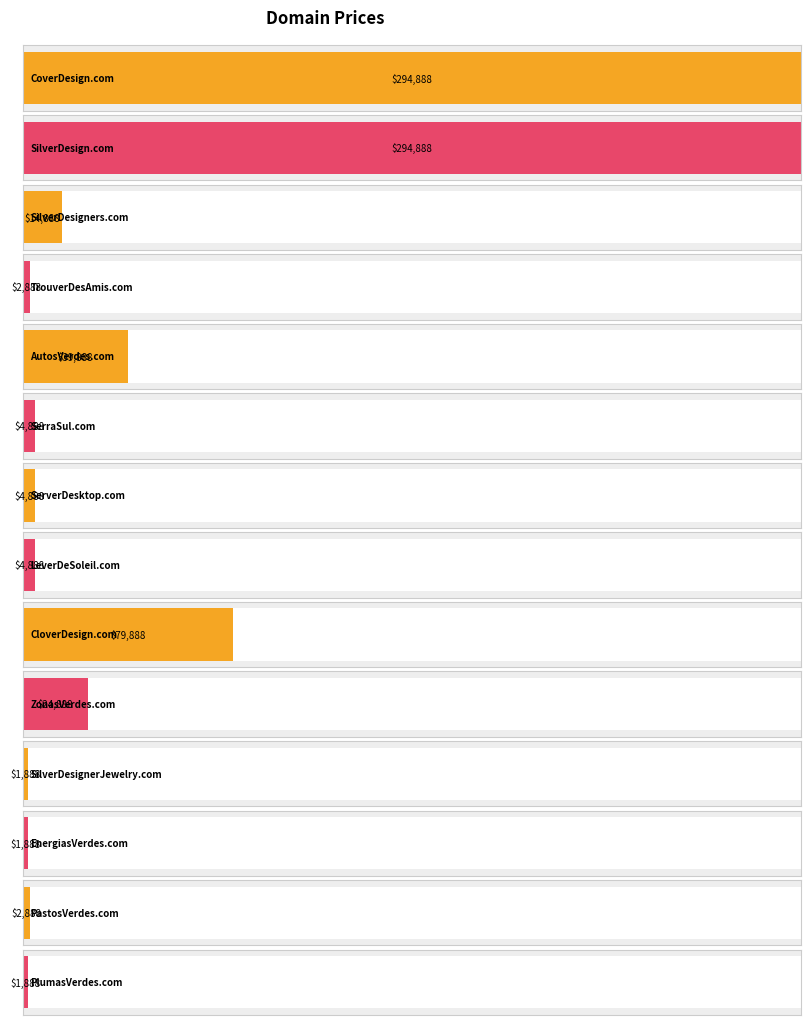

What is the difference between the maximum and second lowest values?

293000